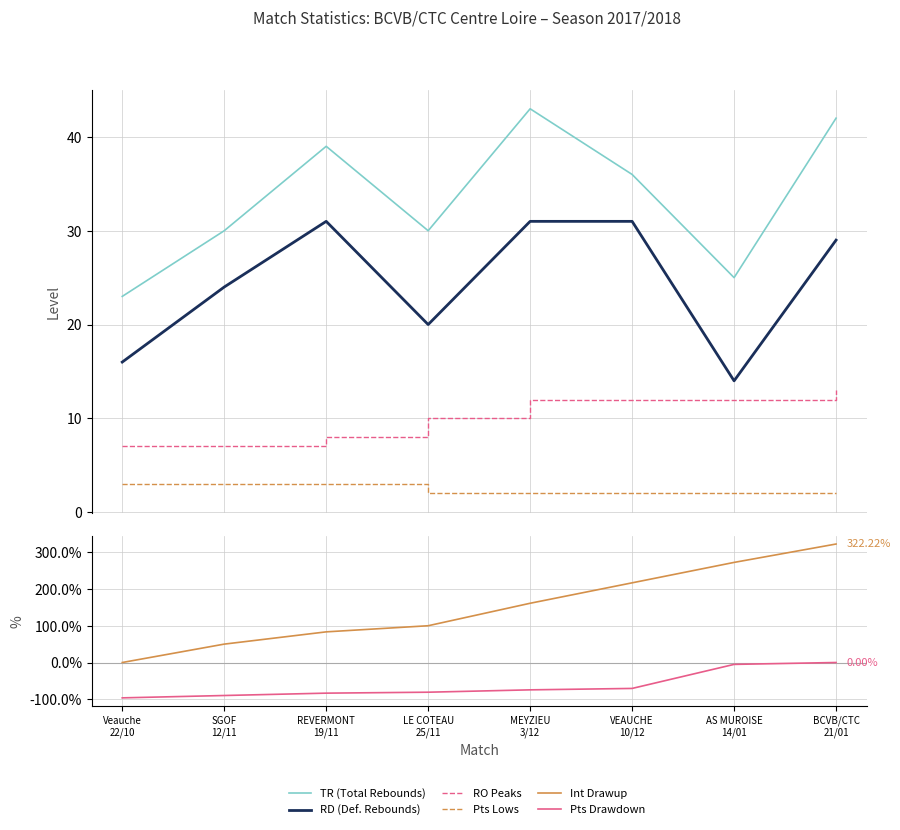

How many data points in TR (Total Rebounds) are less than 36?

4